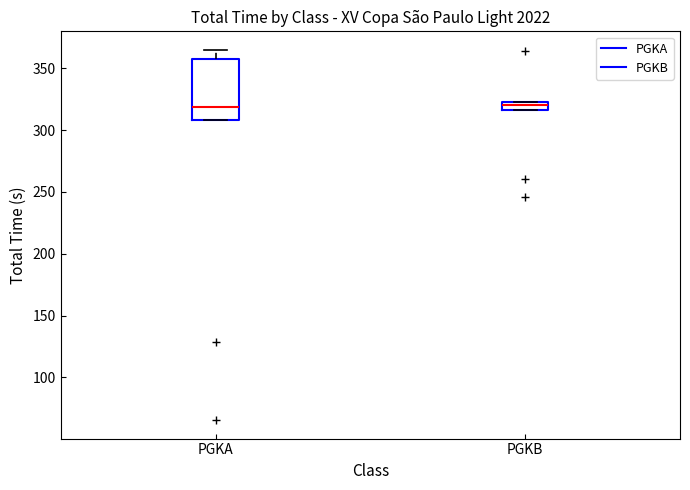

Where does the median line of the box for PGKB sit on the y-axis? The values are not printed on the chart, so give them approximately, as read against the axis.

320